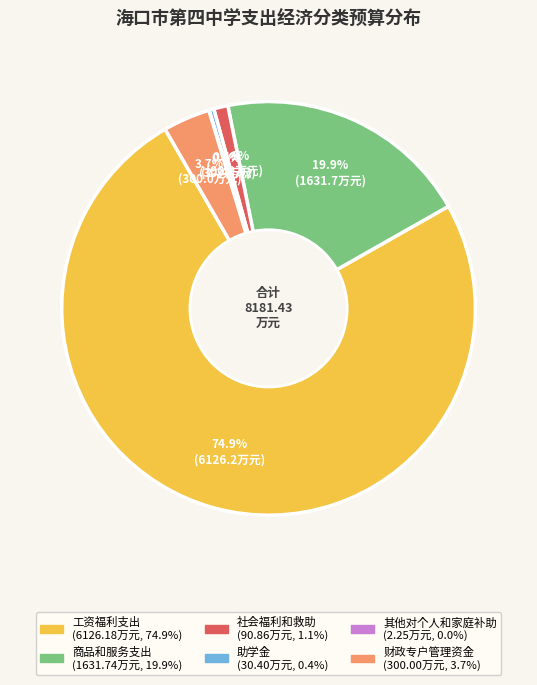

Is there any slice that represents more than half of the pie?

Yes